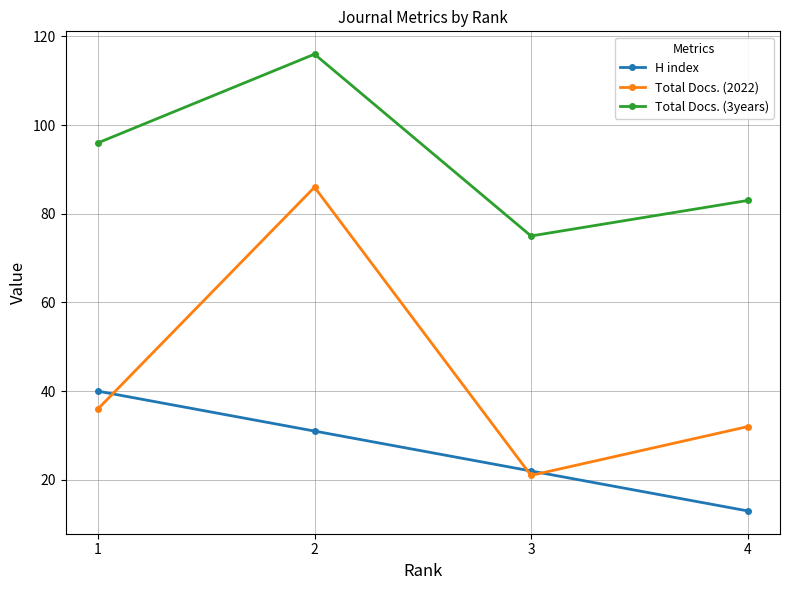

What is the approximate value of H index at 3, to the nearest 5?

20